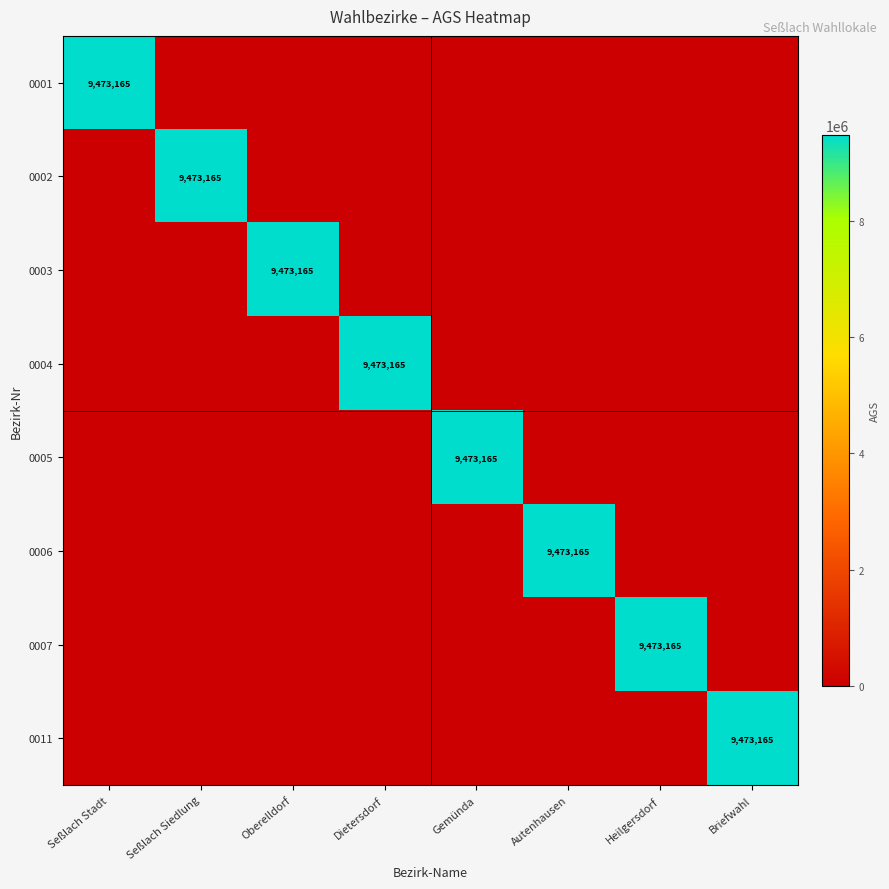

The 0004 series shows 9473165 at Dietersdorf. True or false?

True